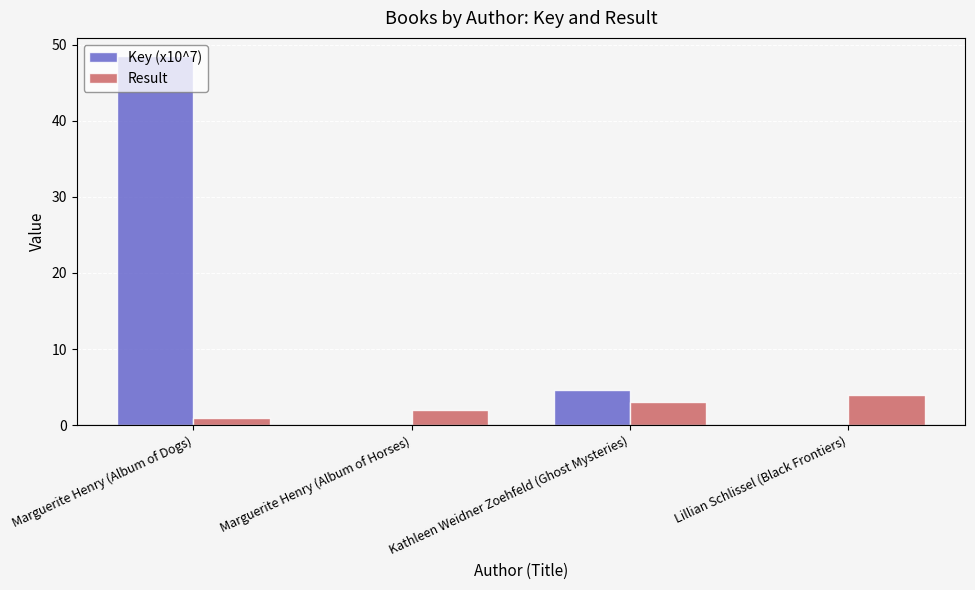

True or false: Result has a value of 2.0 at Marguerite Henry (Album of Horses).

True